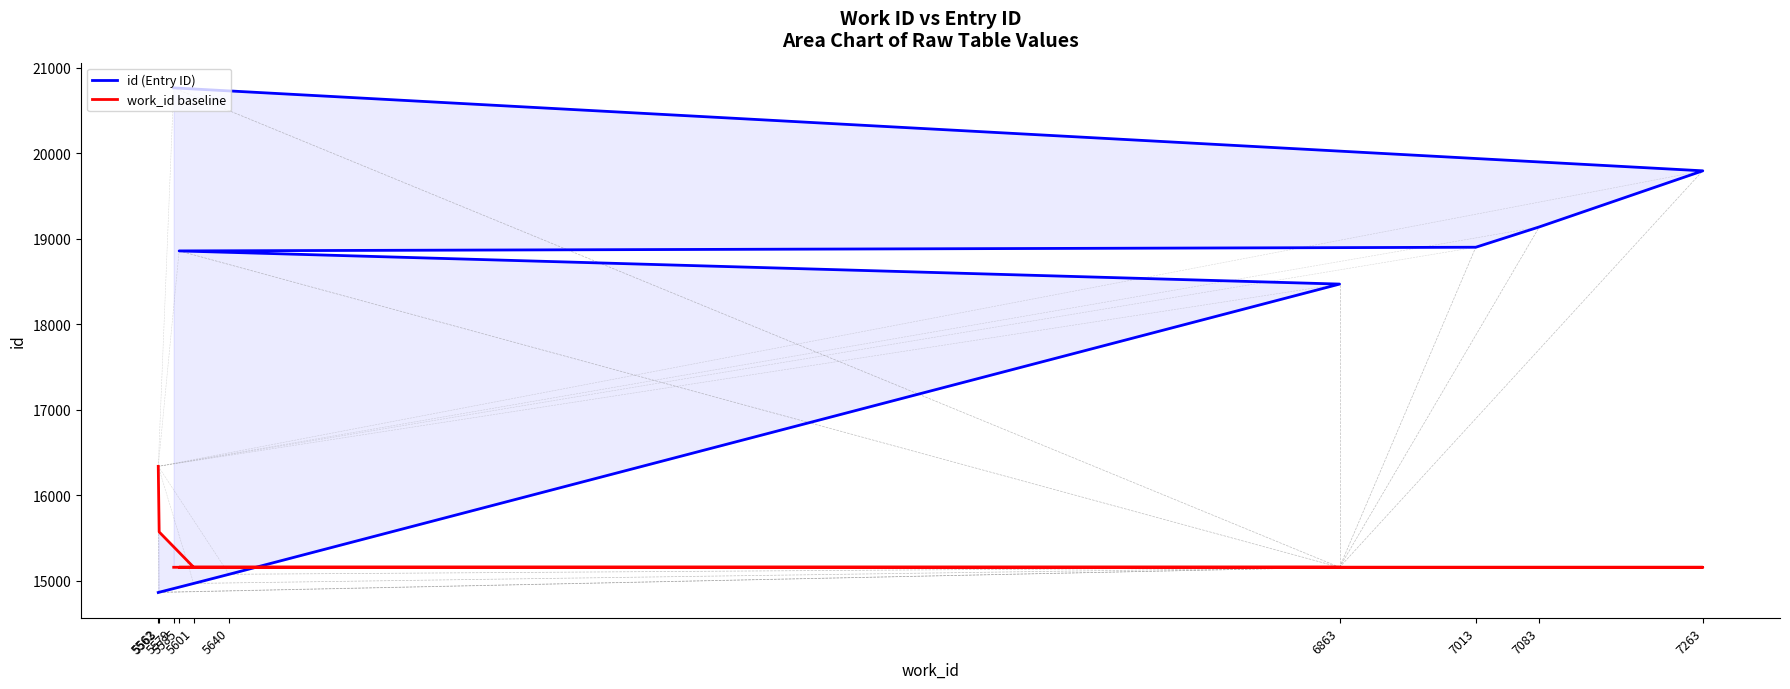

True or false: id (Entry ID) and work_id baseline intersect in this chart.

True